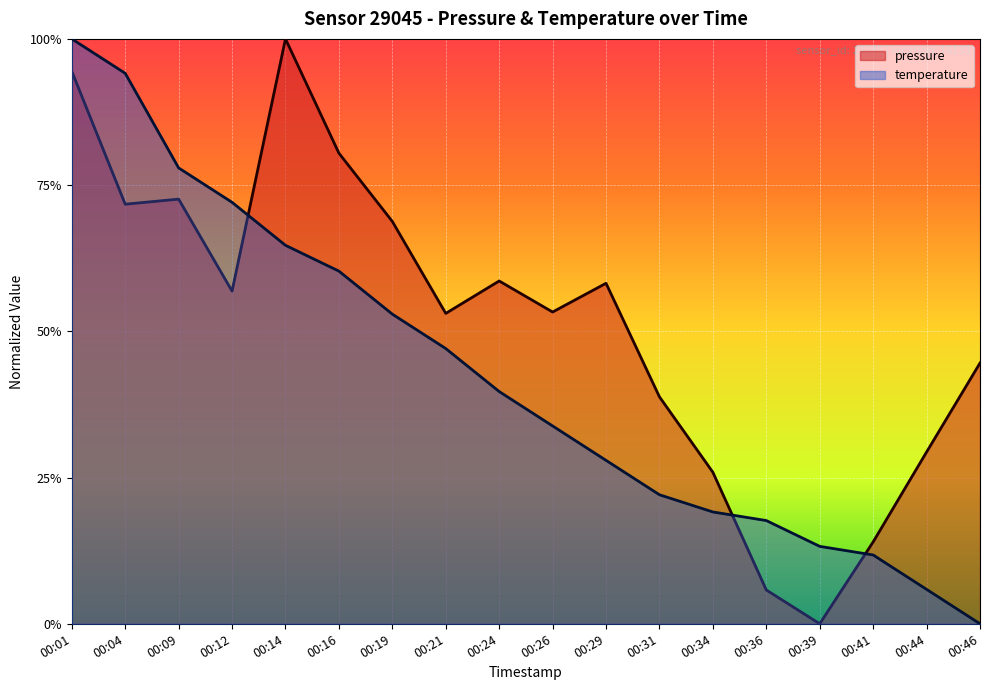

Reading left to right, what are all the values shown in this chart?

pressure: 0.9	0.7	0.7	0.6	1.0	0.8	0.7	0.5	0.6	0.5	0.6	0.4	0.3	0.1	0.0	0.1	0.3	0.4
temperature: 1.0	0.9	0.8	0.7	0.6	0.6	0.5	0.5	0.4	0.3	0.3	0.2	0.2	0.2	0.1	0.1	0.1	0.0